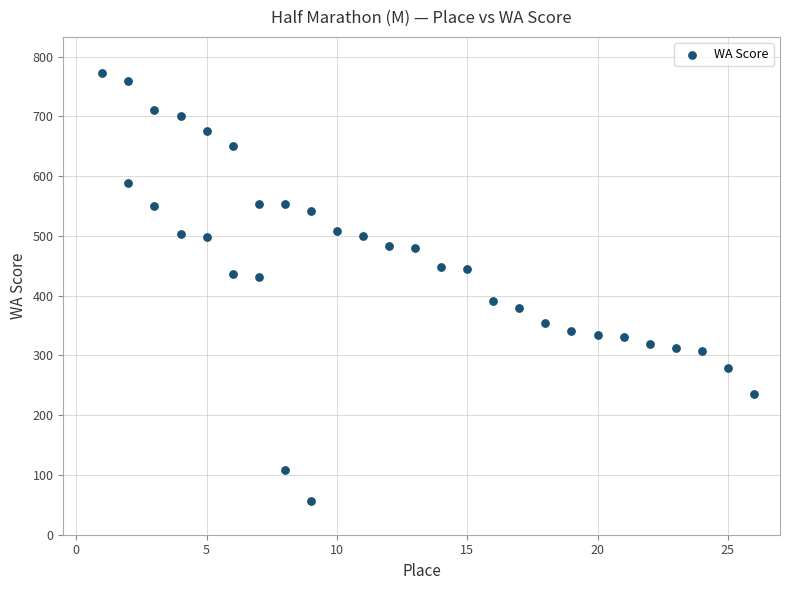

What is the range of Y values (max minus min)?

717